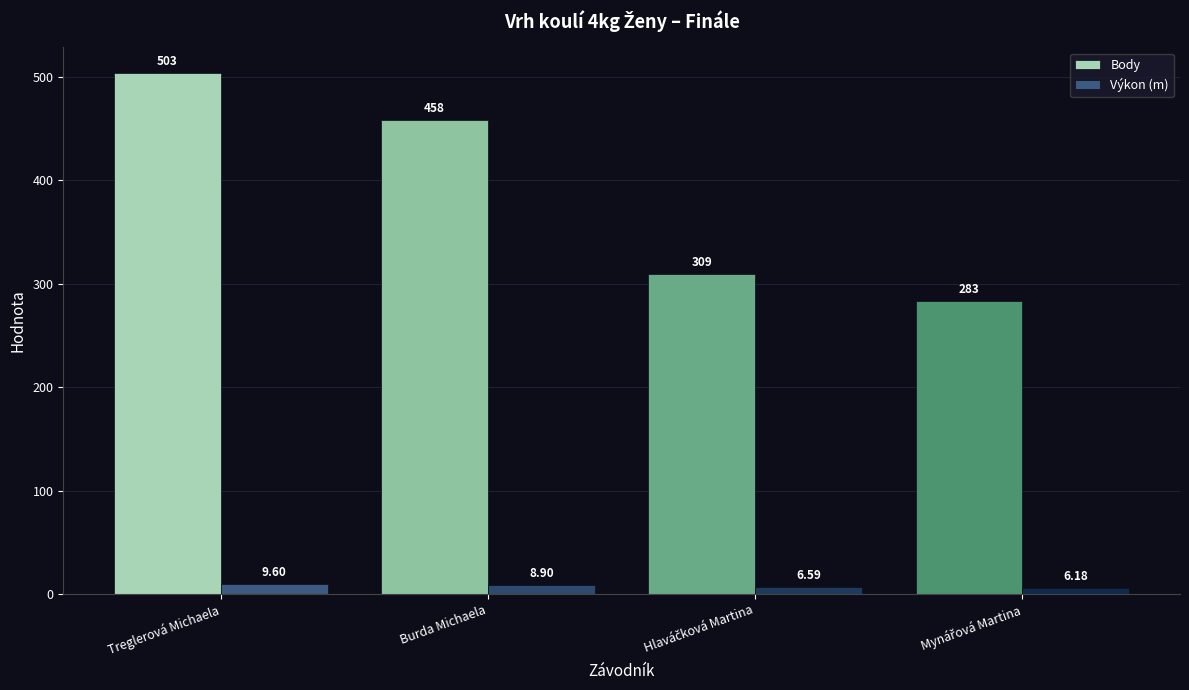

How many series are shown in this chart?

2